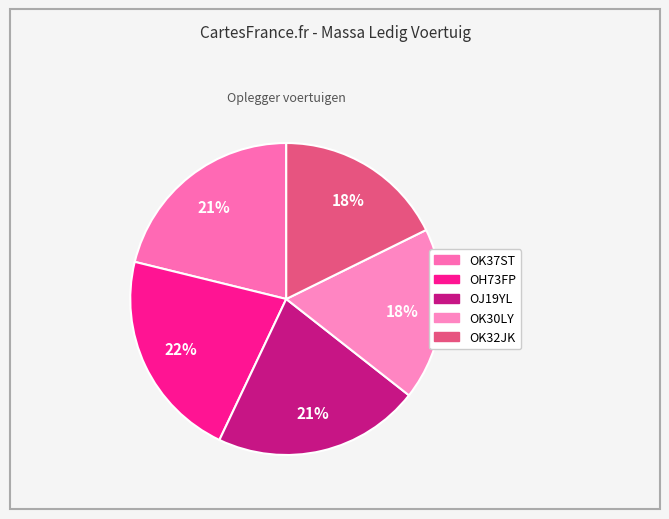

Rank the categories by value from lowest to highest.

OK32JK, OK30LY, OK37ST, OJ19YL, OH73FP